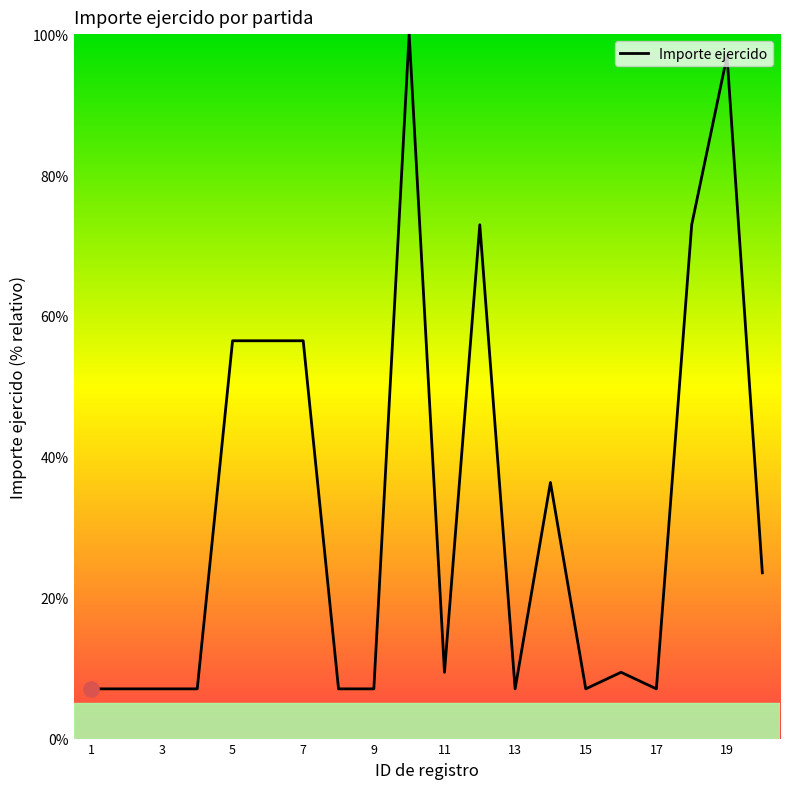

What is the minimum value shown in the chart?

7.1